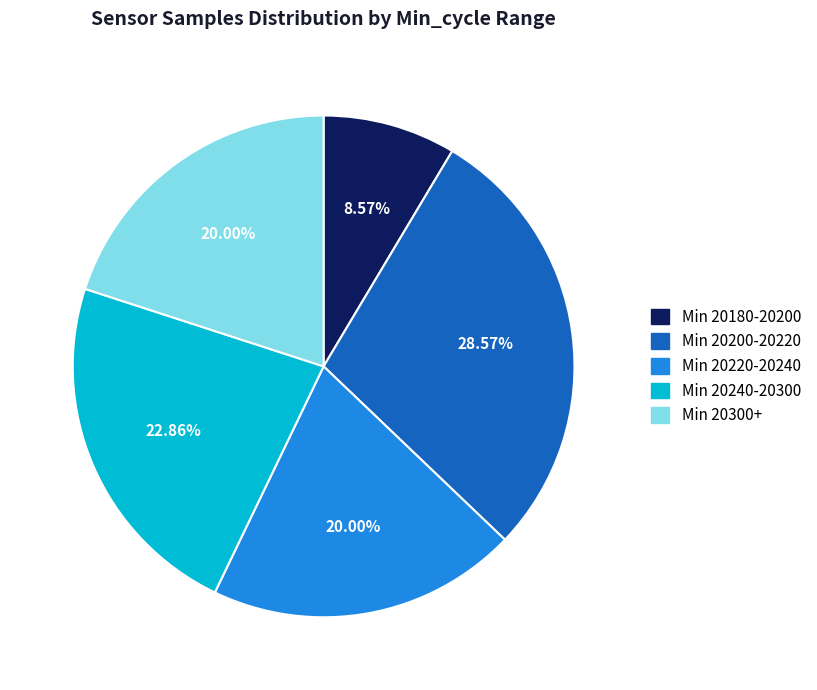

Is there any slice that represents more than half of the pie?

No